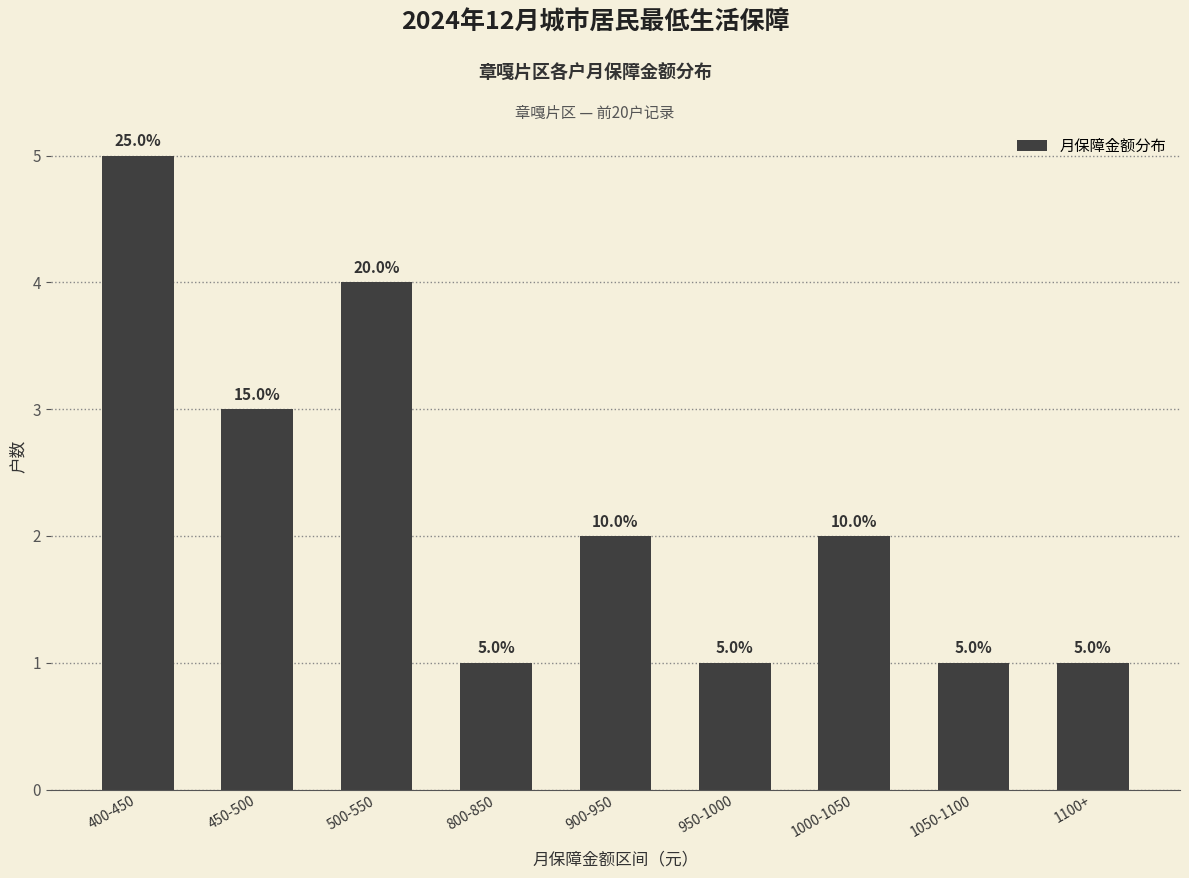

What is the ratio of the value at 1000-1050 to the value at 500-550?

0.5